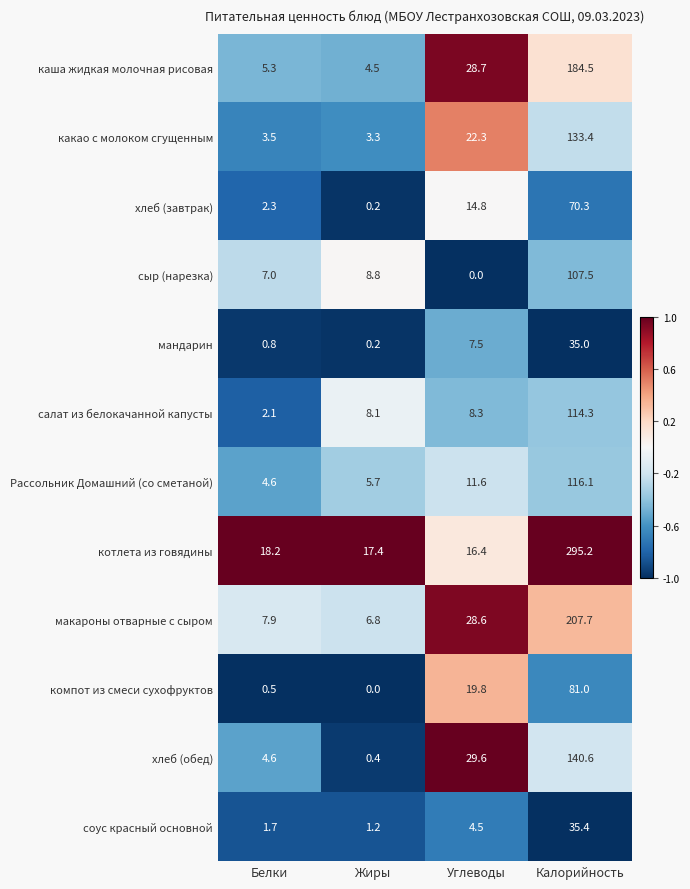

Which series has the largest range (max minus min)?

котлета из говядины